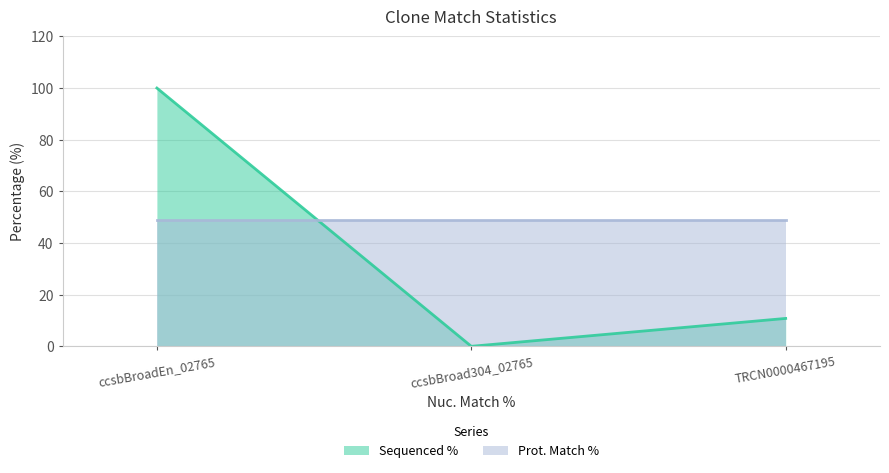

List the labels in order of value, smallest first.

ccsbBroad304_02765, TRCN0000467195, ccsbBroadEn_02765